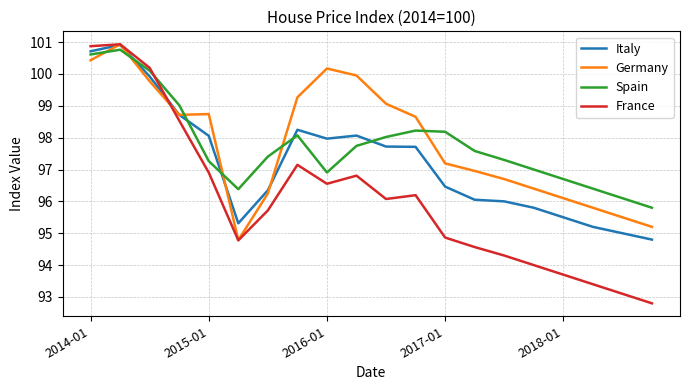

In Spain, how many points are higher than both neighbors (excluding endpoints)?

3